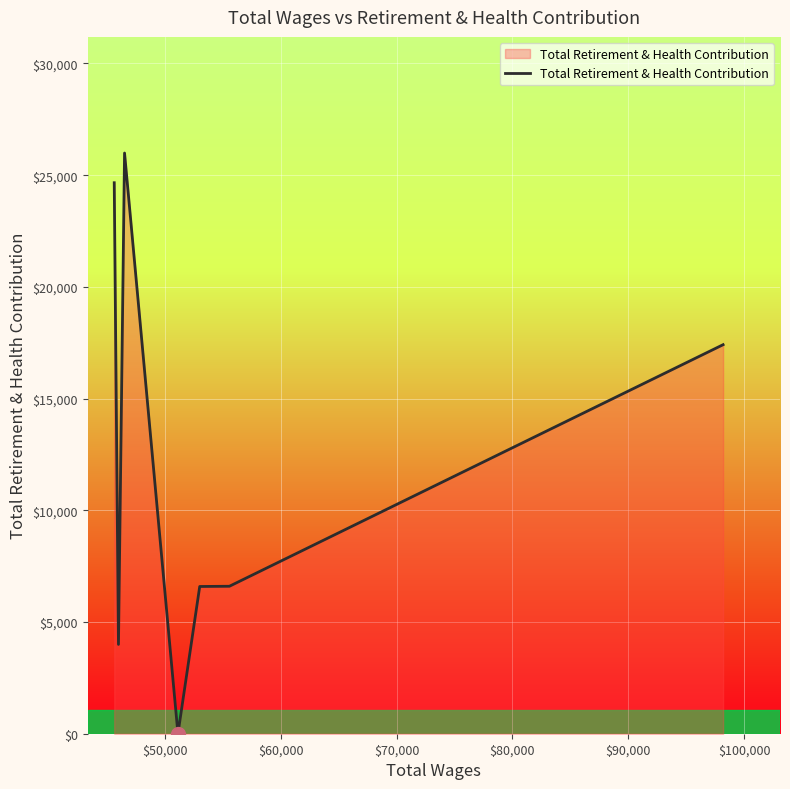

True or false: the data has more than 0 interior local peaks.

True